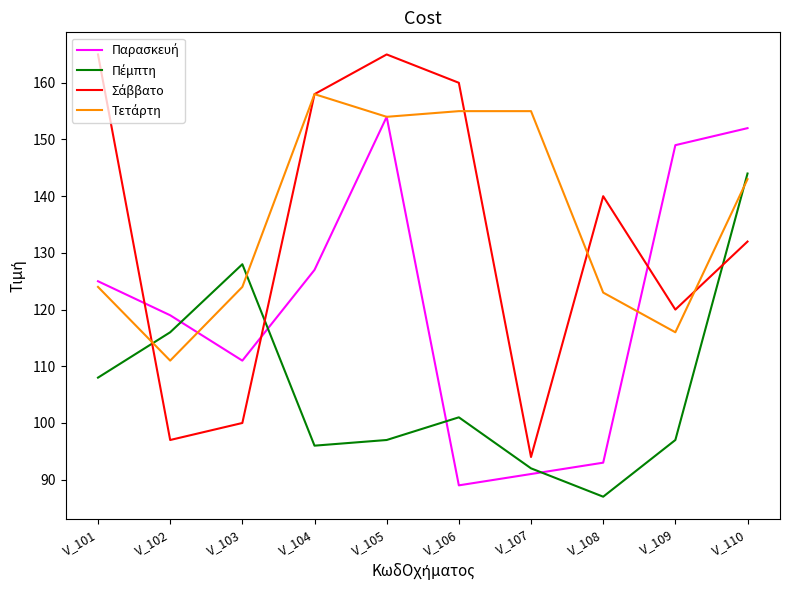

What is the minimum value shown in the chart?

87